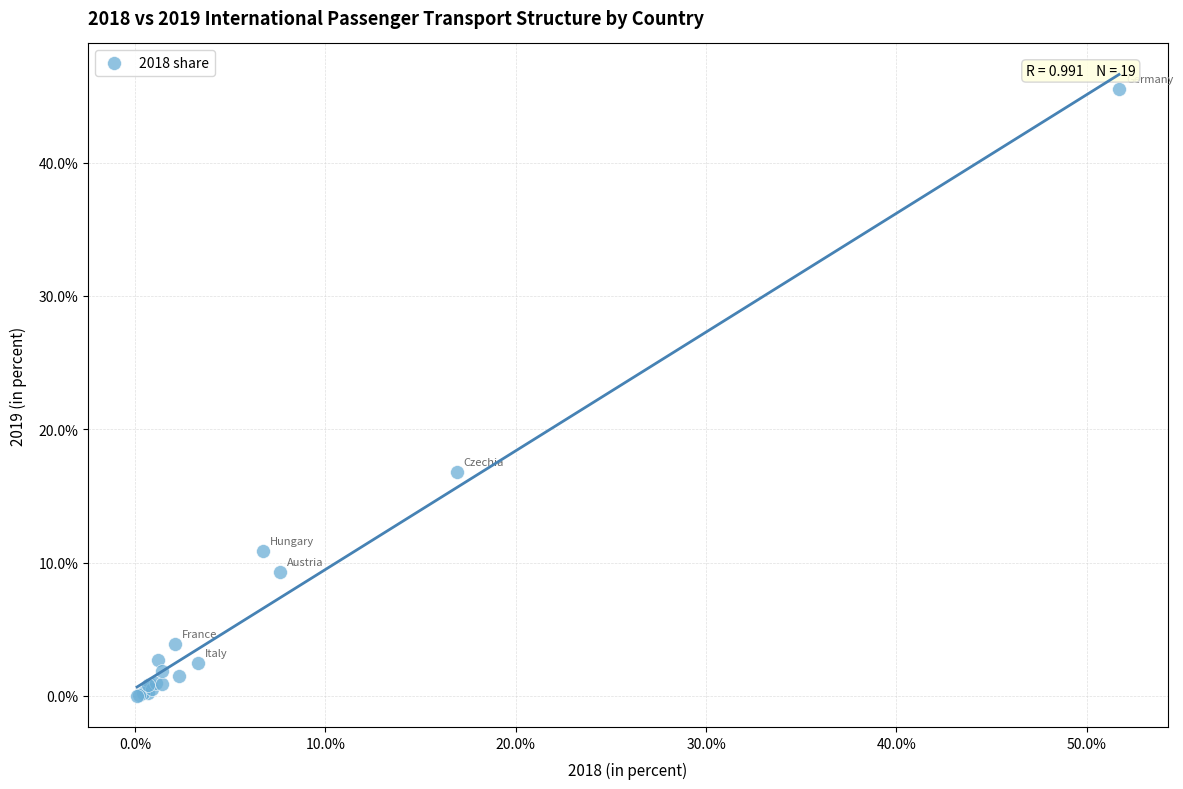

What Y value in the scatter plot is closest to 22?

16.8